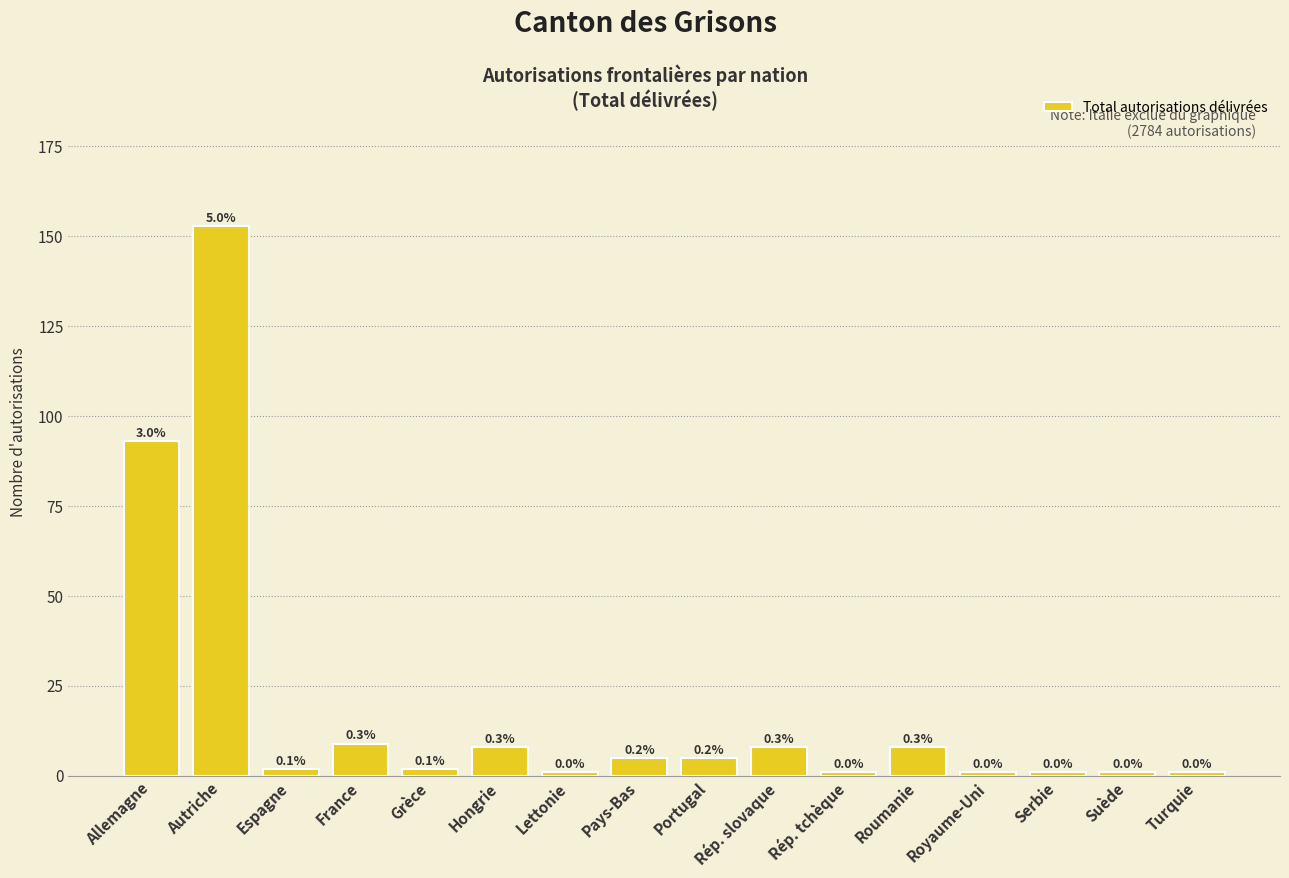

Does the chart contain any negative values?

No